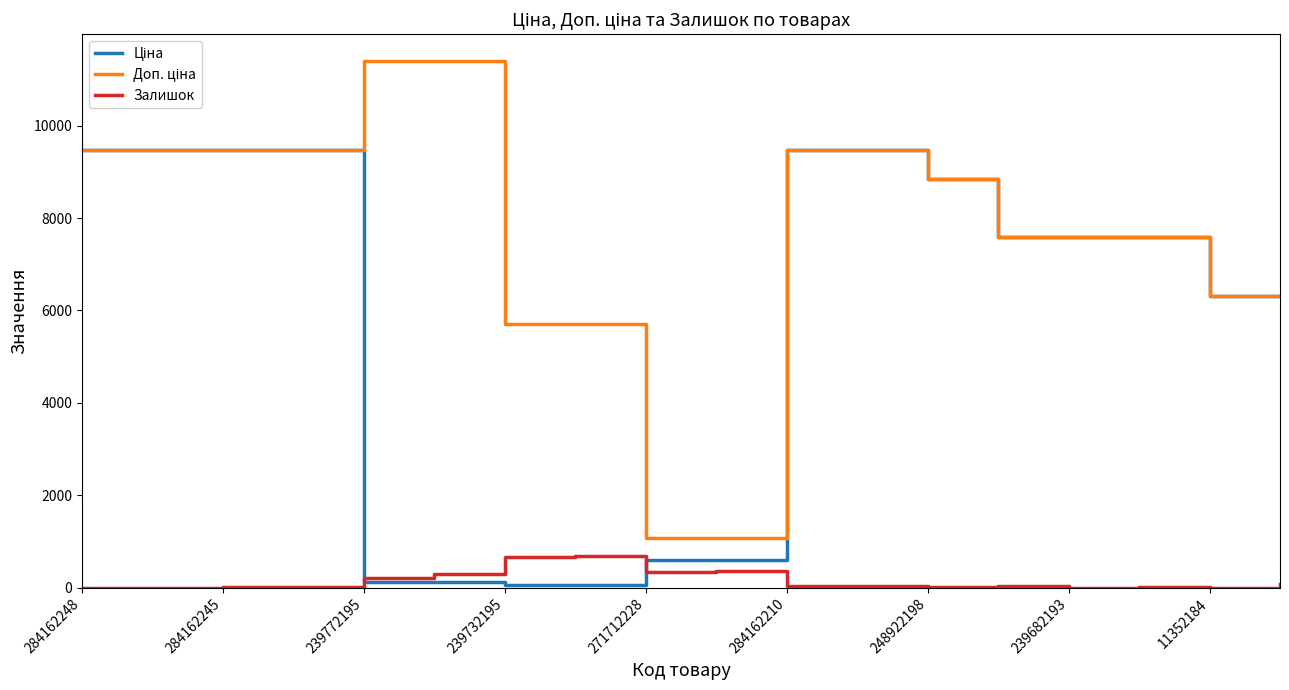

What is the greatest value displayed?

11410.0